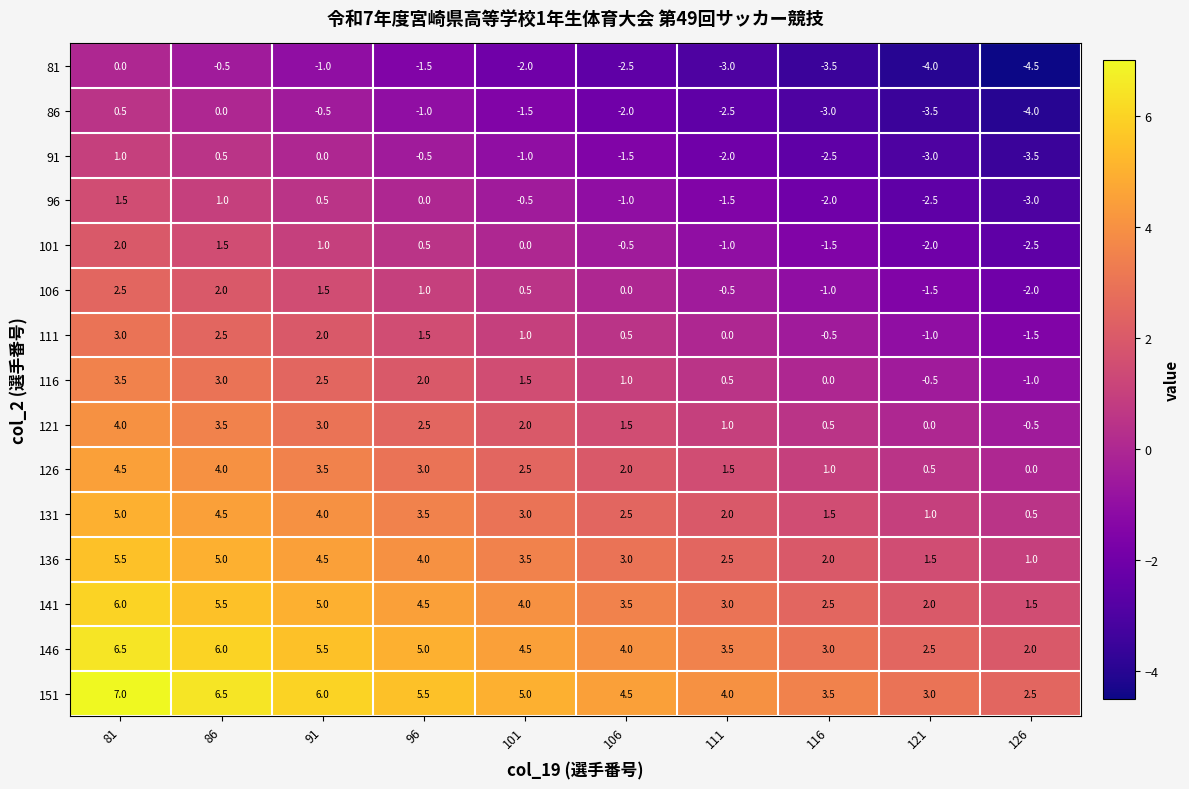

List the series in order of their peak value, highest first.

151, 146, 141, 136, 131, 126, 121, 116, 111, 106, 101, 96, 91, 86, 81